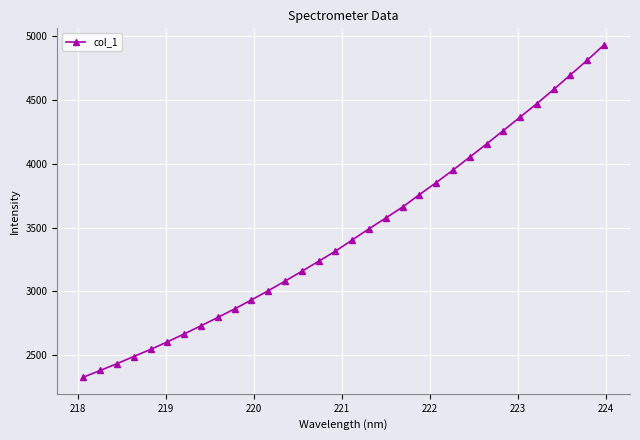

What is the minimum value shown in the chart?

2329.3